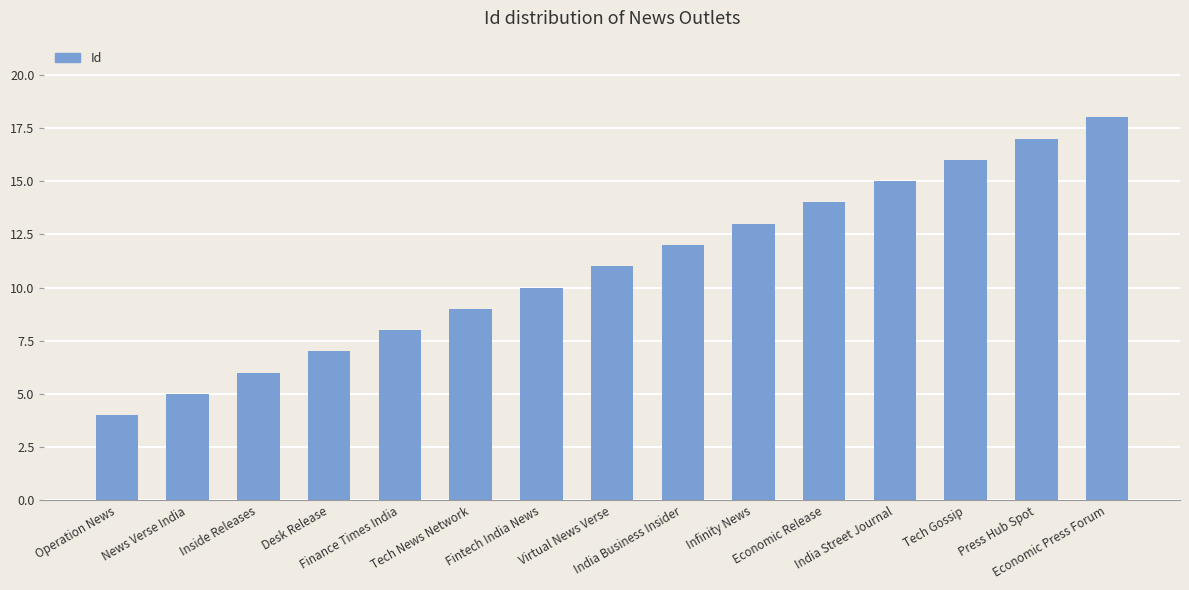

The value at Virtual News Verse is 16. True or false?

False